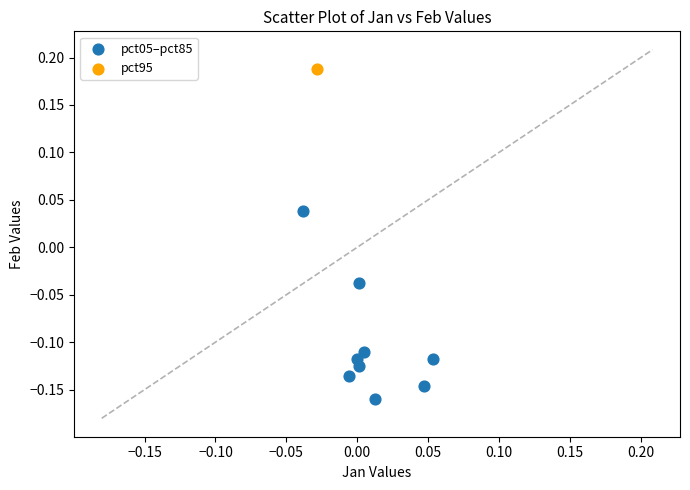

What are all the series names shown in the legend?

pct05–pct85, pct95